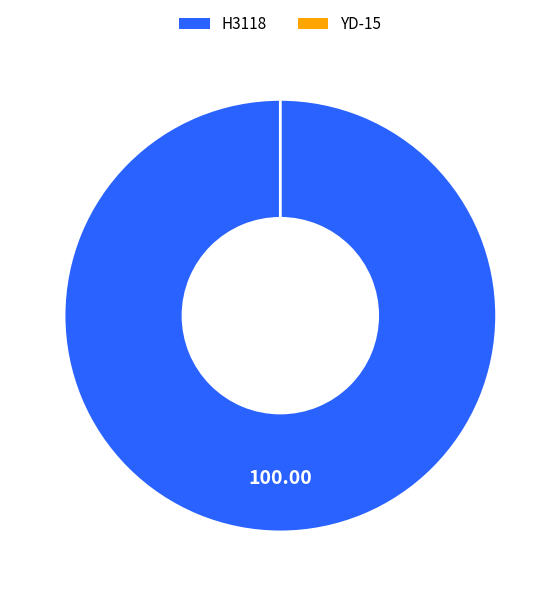

To the nearest percent, what is the combined percentage of H3118 and YD-15?

100%